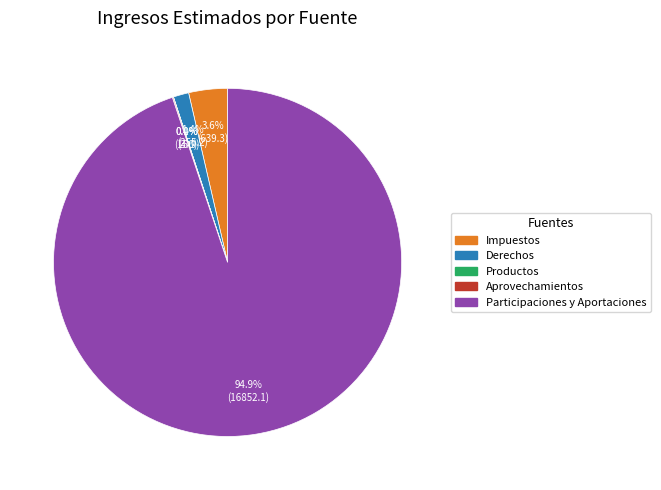

To the nearest percent, what is the difference between the largest and smallest slice percentages?

95%